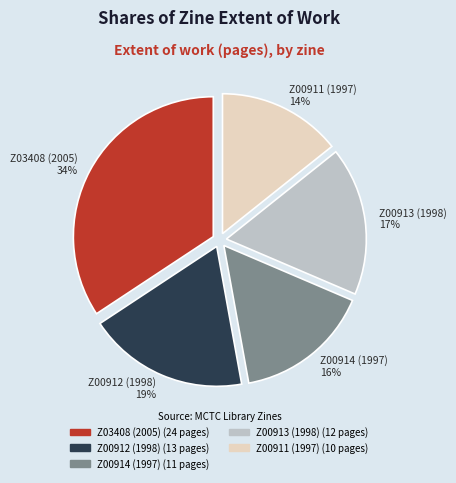

Combined, do Z00911 (1997) and Z03408 (2005) account for over 50%?

No